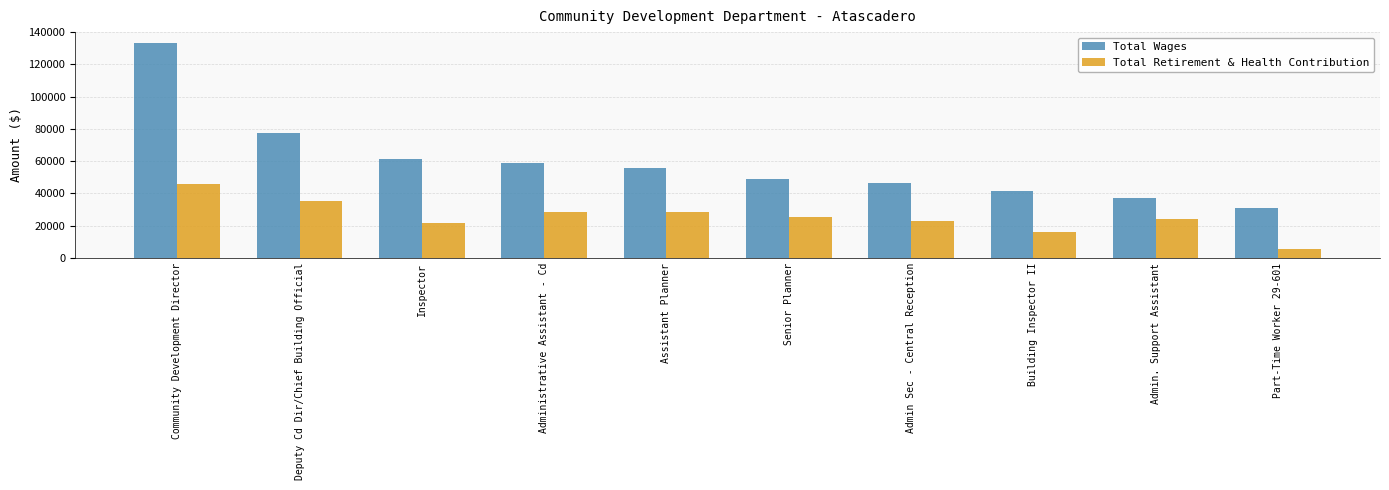

What is the average value of the Total Retirement & Health Contribution series?

25269